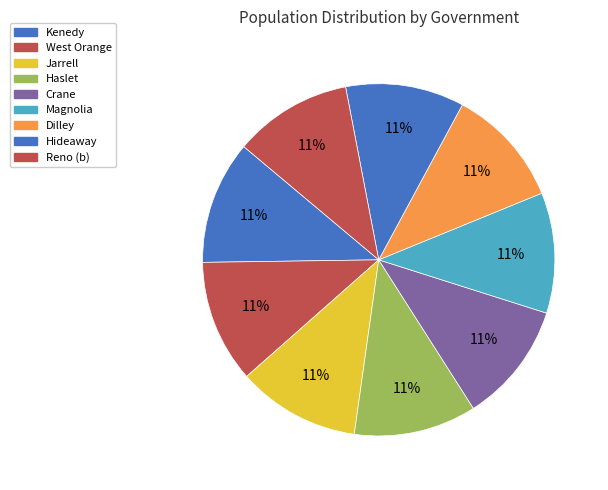

To the nearest percent, what portion does West Orange represent?

11%